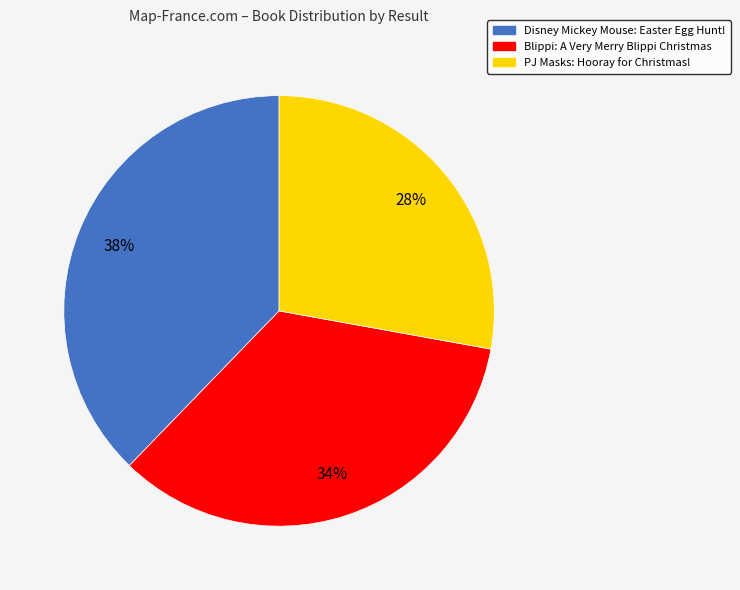

To the nearest percent, what portion does Blippi: A Very Merry Blippi Christmas represent?

34%